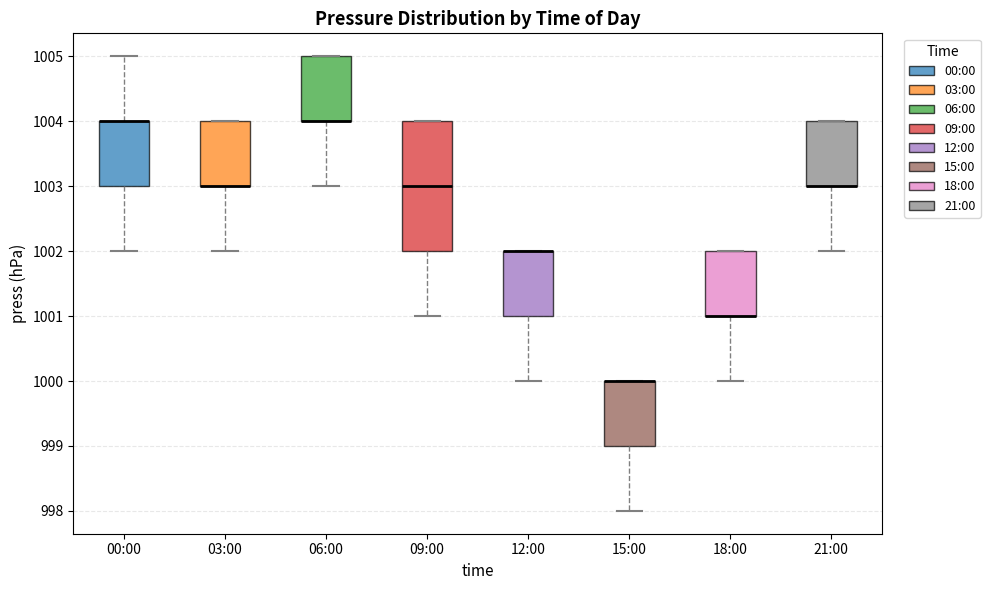

Where is the lower edge of the box for 15:00 on the y-axis? The values are not printed on the chart, so give them approximately, as read against the axis.

999